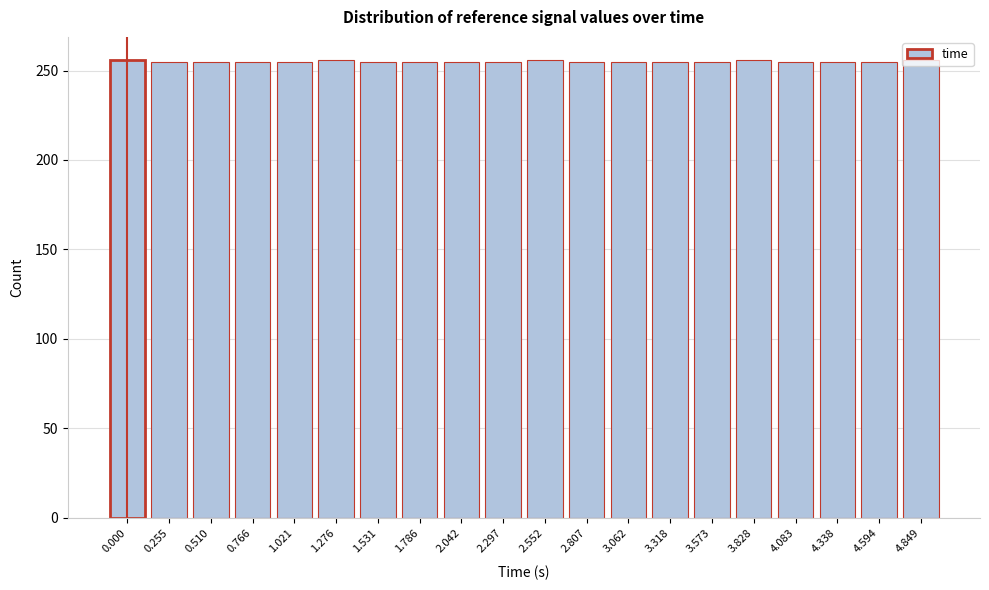

What is the average value?

255